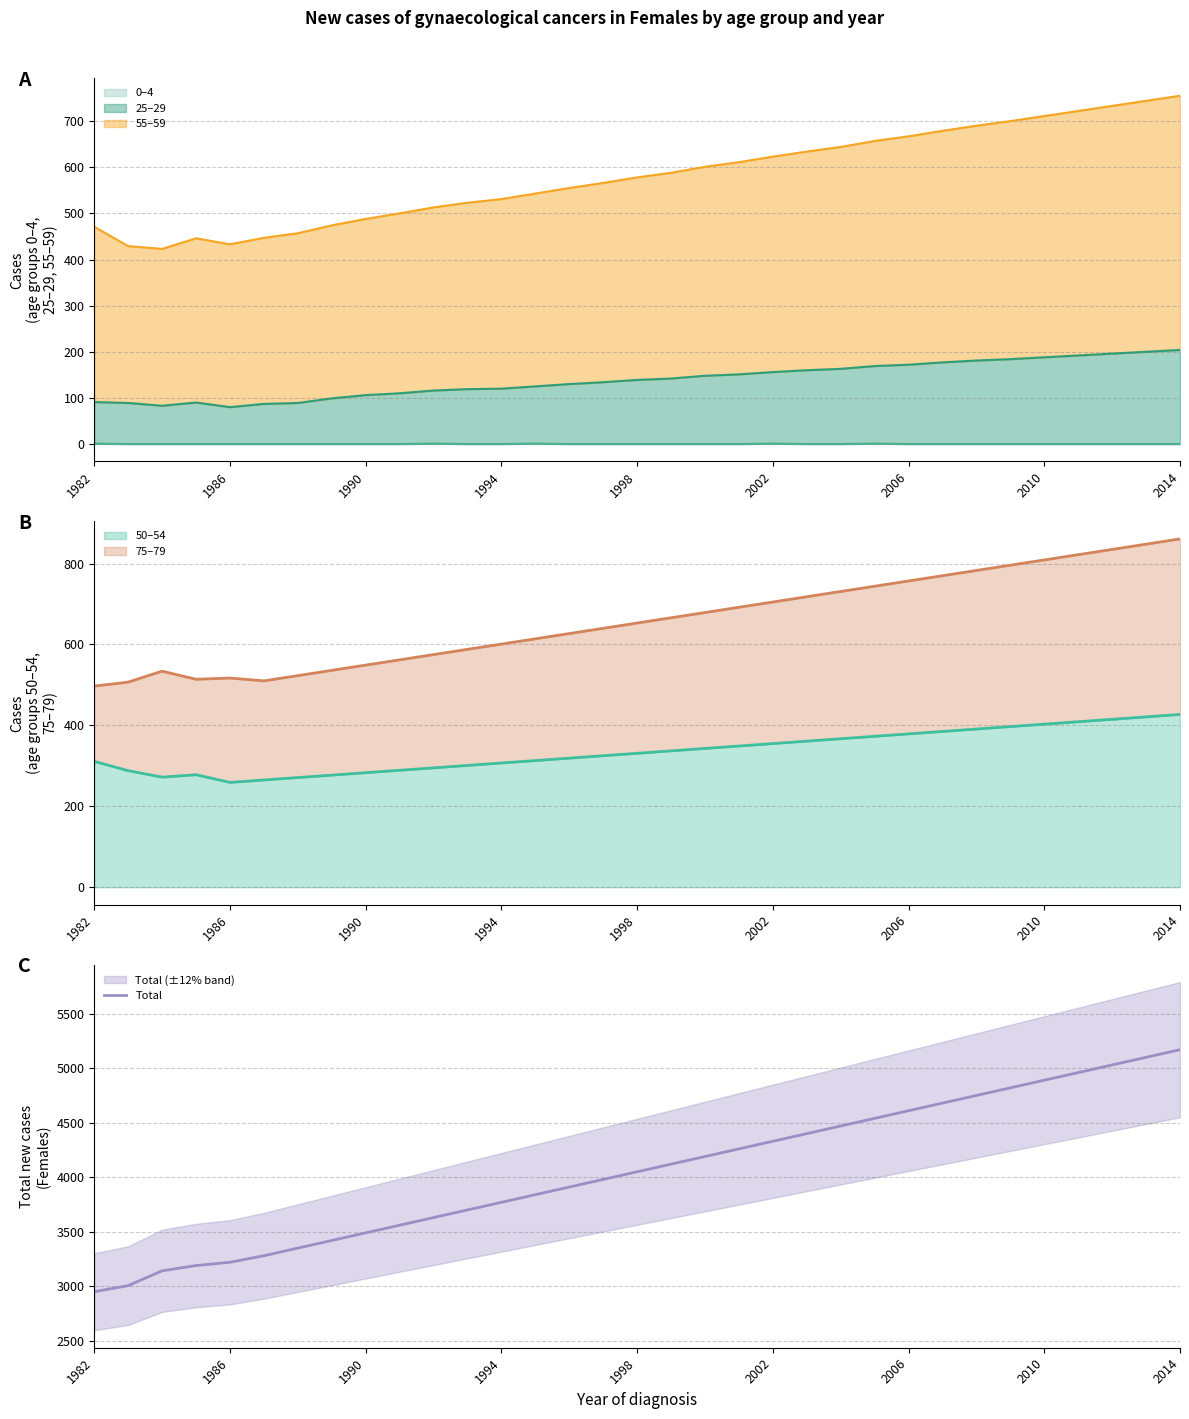

What is the maximum value for Total?

5170